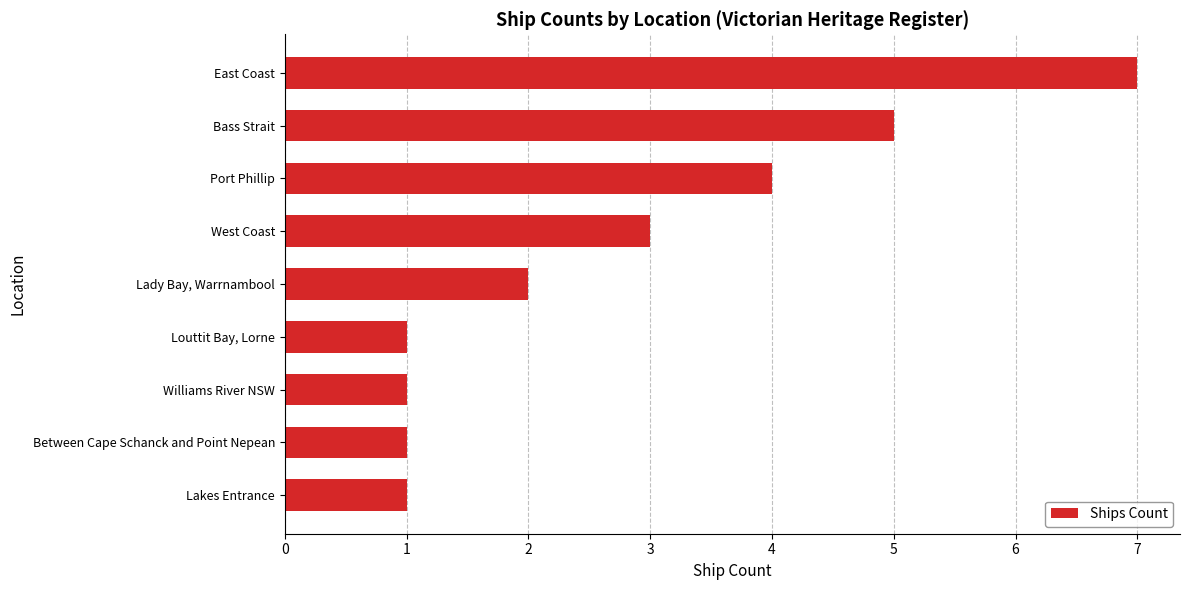

What is the change in value from Lady Bay, Warrnambool to Port Phillip?

+2